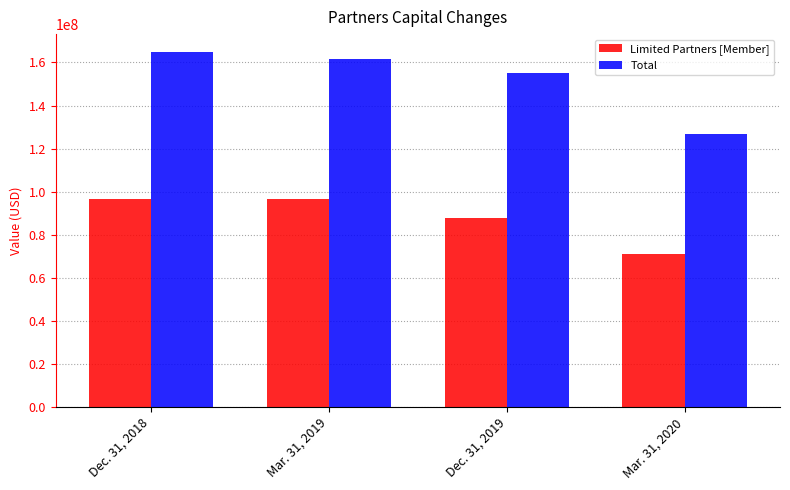

What is the average value of the Limited Partners [Member] series?

88123975